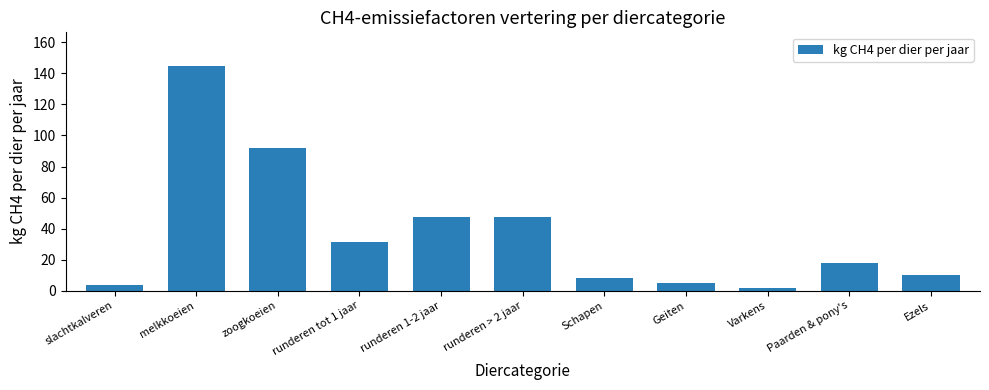

What is the value of the 11th bar from the left?

10.0